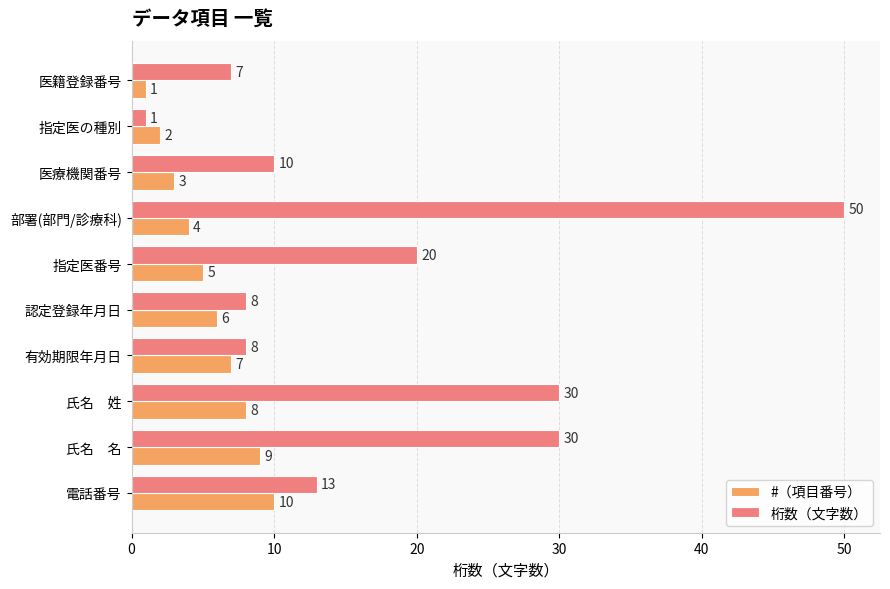

Between 認定登録年月日 and 有効期限年月日, which series saw the biggest shift?

#（項目番号）